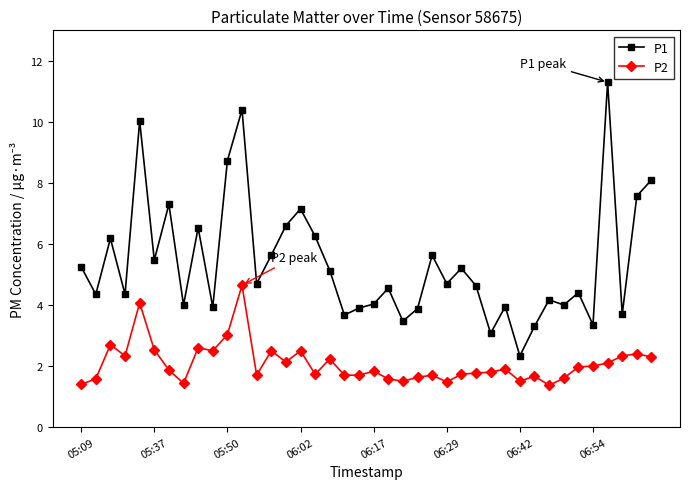

What is the maximum value shown in the chart?

11.3